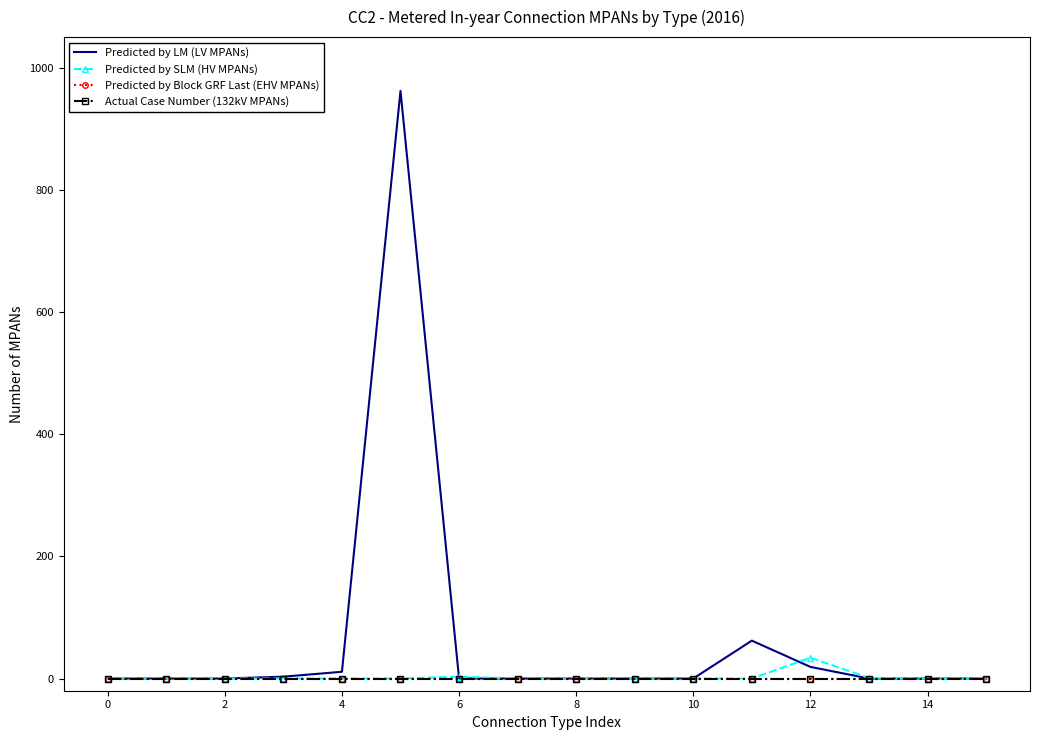

After their last crossing, which series has the higher values: Predicted by SLM (HV MPANs) or Predicted by LM (LV MPANs)?

Predicted by SLM (HV MPANs)